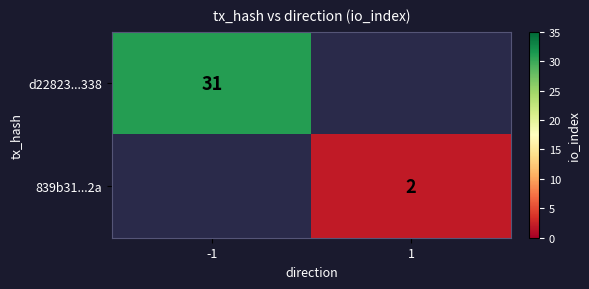

The value of 839b31...2a at 1 is 3. True or false?

False